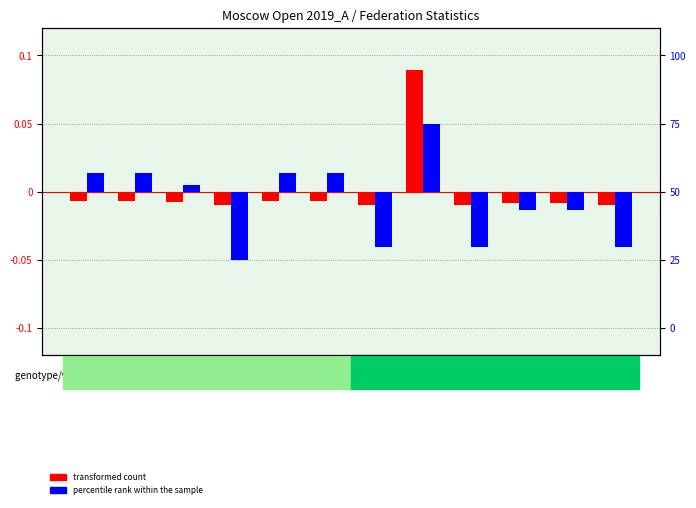

How many bars are there in total?

24